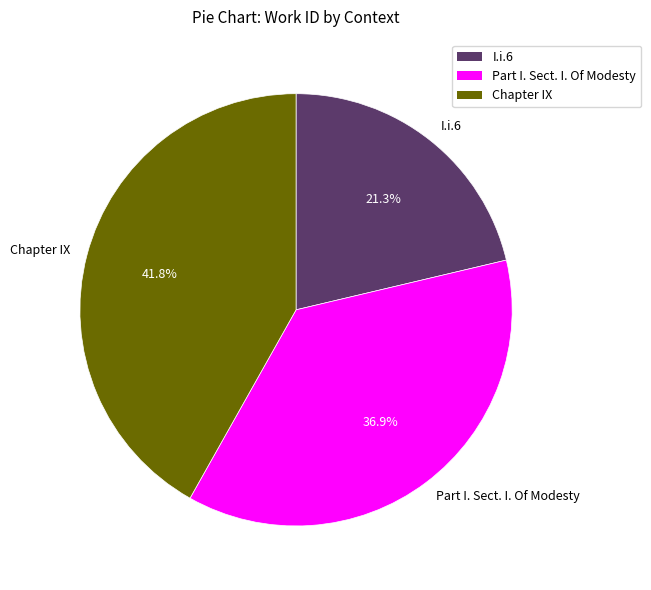

What is the smallest slice in the pie chart?

I.i.6